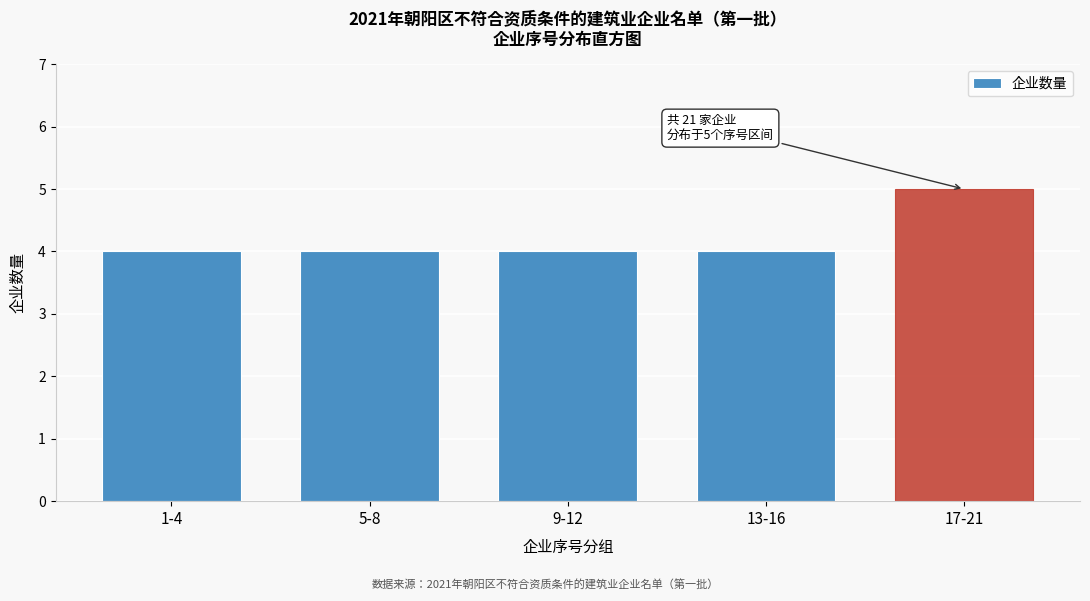

Reading left to right, extract all data points from this chart.

1-4=4	5-8=4	9-12=4	13-16=4	17-21=5